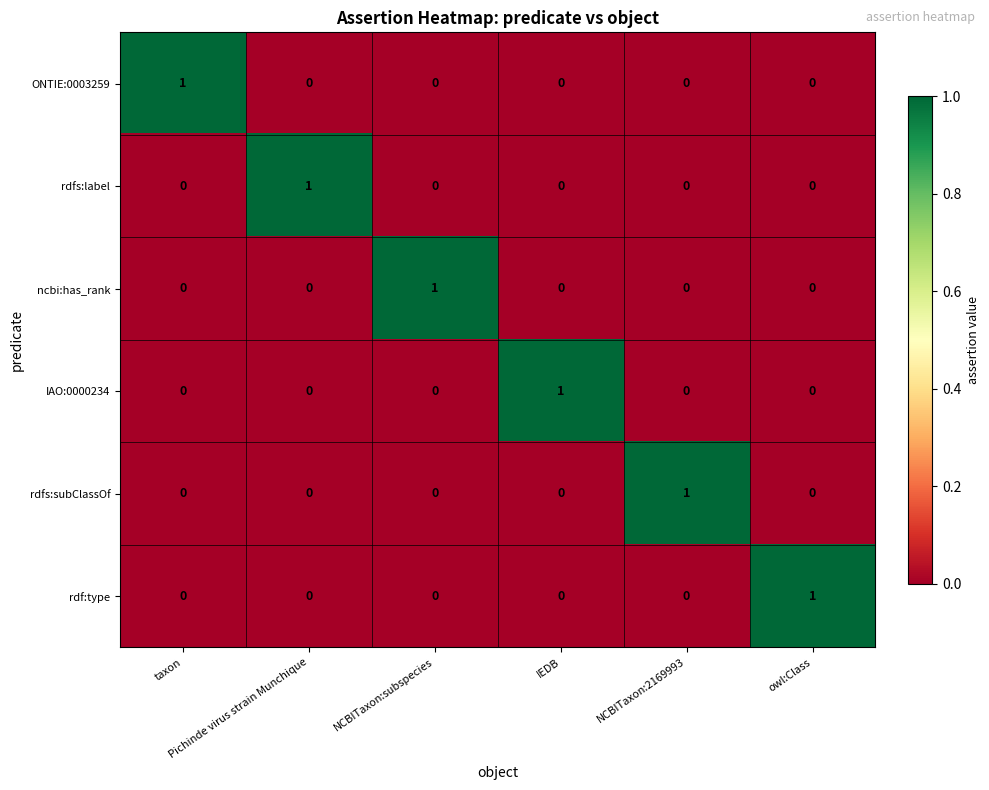

At how many categories does at least one series exceed 0?

6